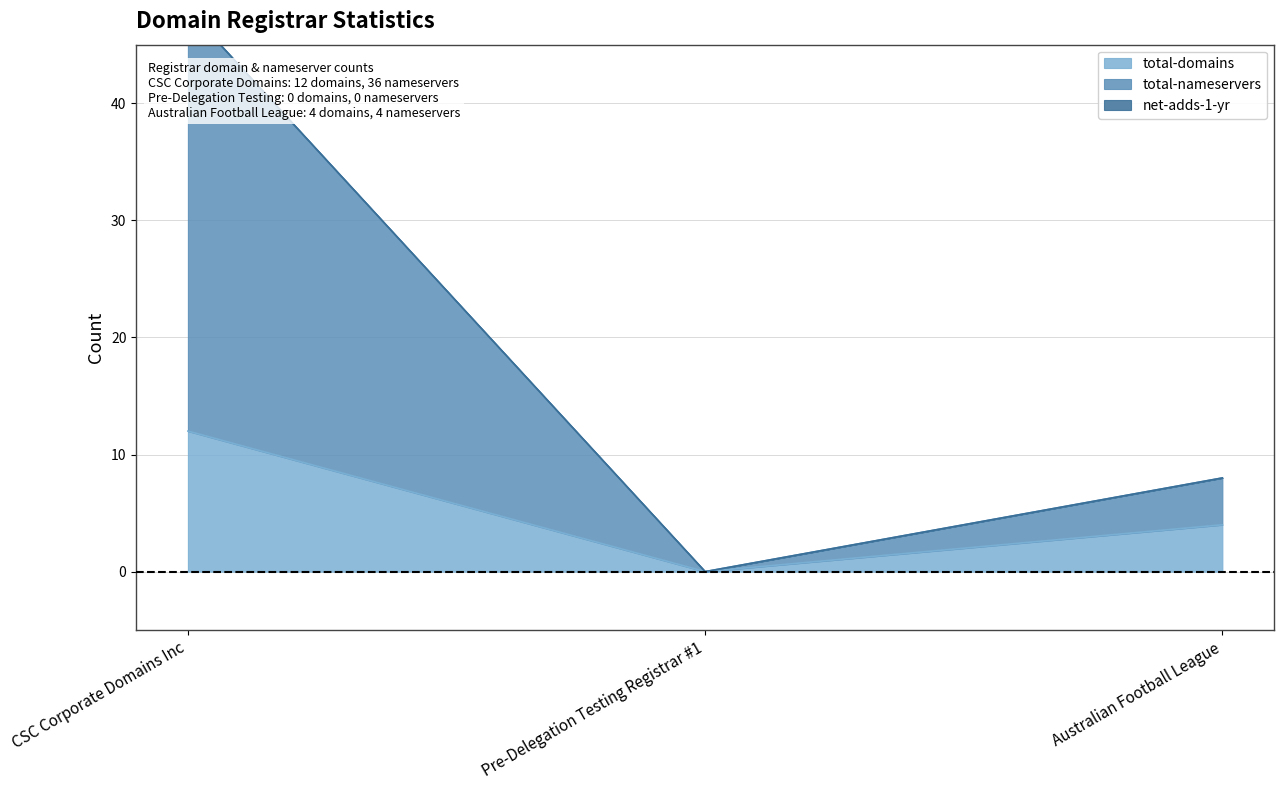

Is it true that total-nameservers equals 23 at CSC Corporate Domains Inc?

False